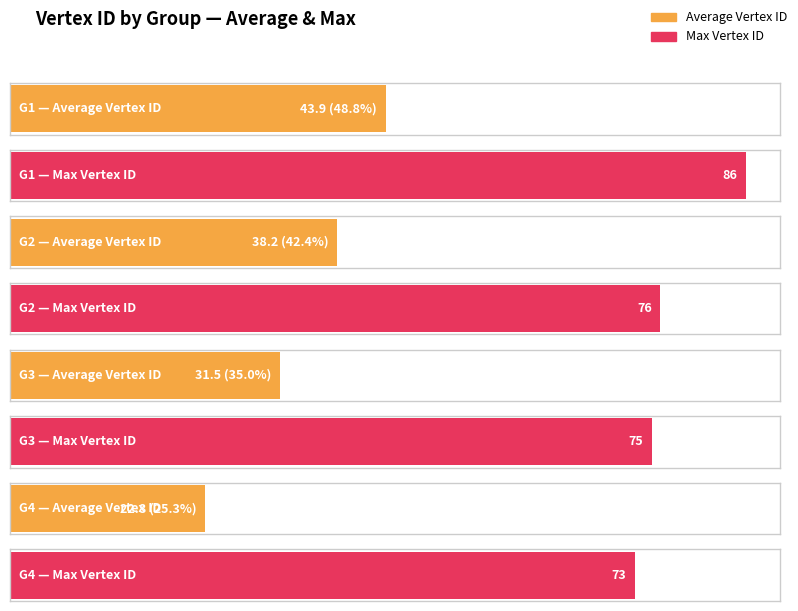

The value of Average Vertex ID at G4 is 12.4. True or false?

False